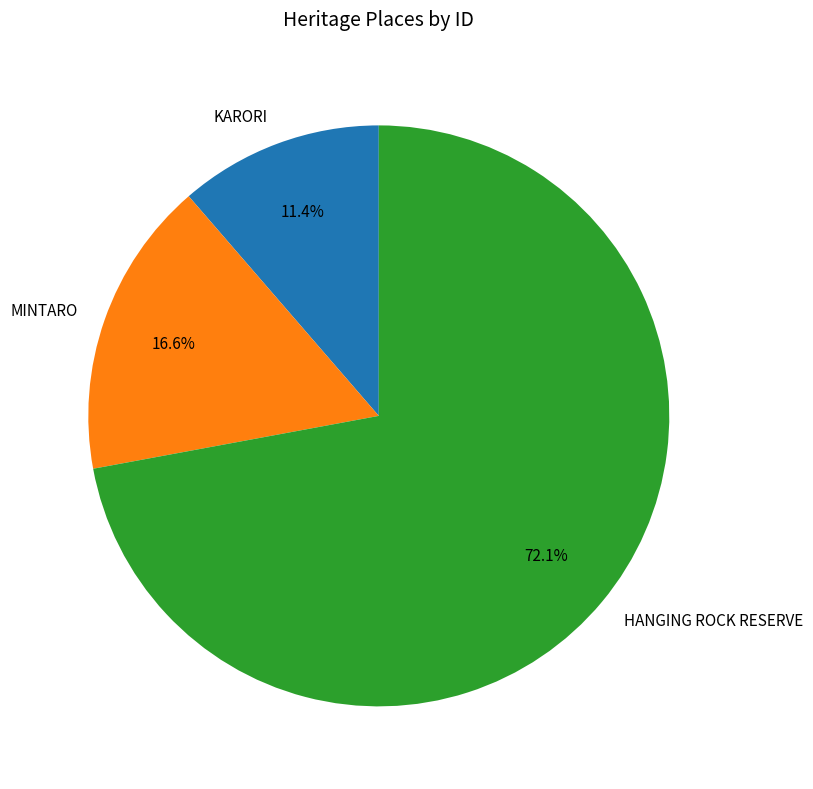

Between MINTARO and KARORI, which is larger?

MINTARO